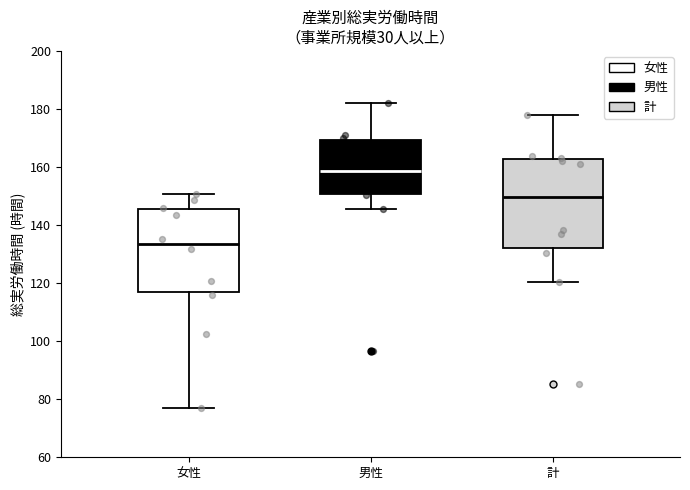

Which box is the tallest, from its lower edge to its upper edge?

計